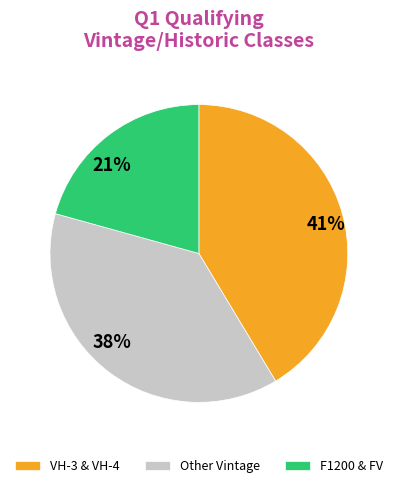

What is the ratio of the value at Other Vintage to the value at F1200 & FV?

1.8